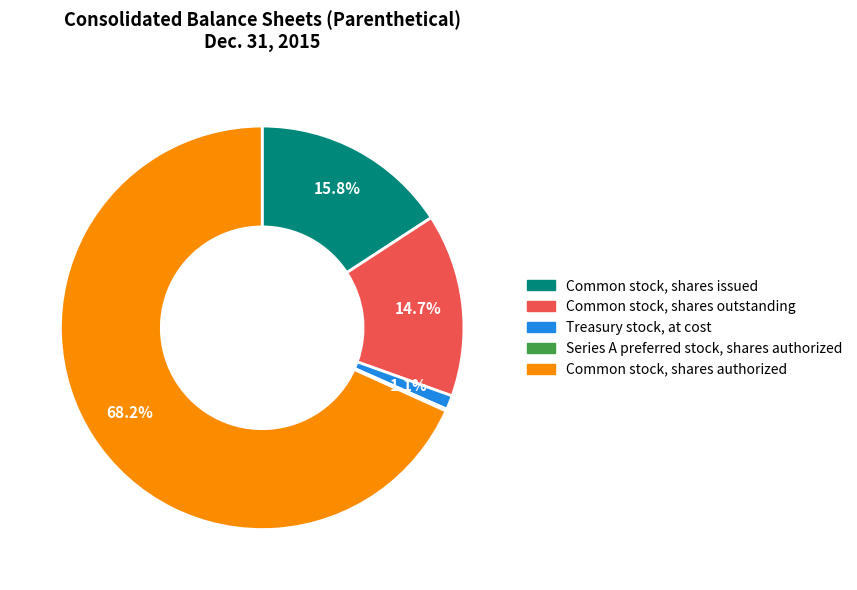

Which slice is the largest?

Common stock, shares authorized